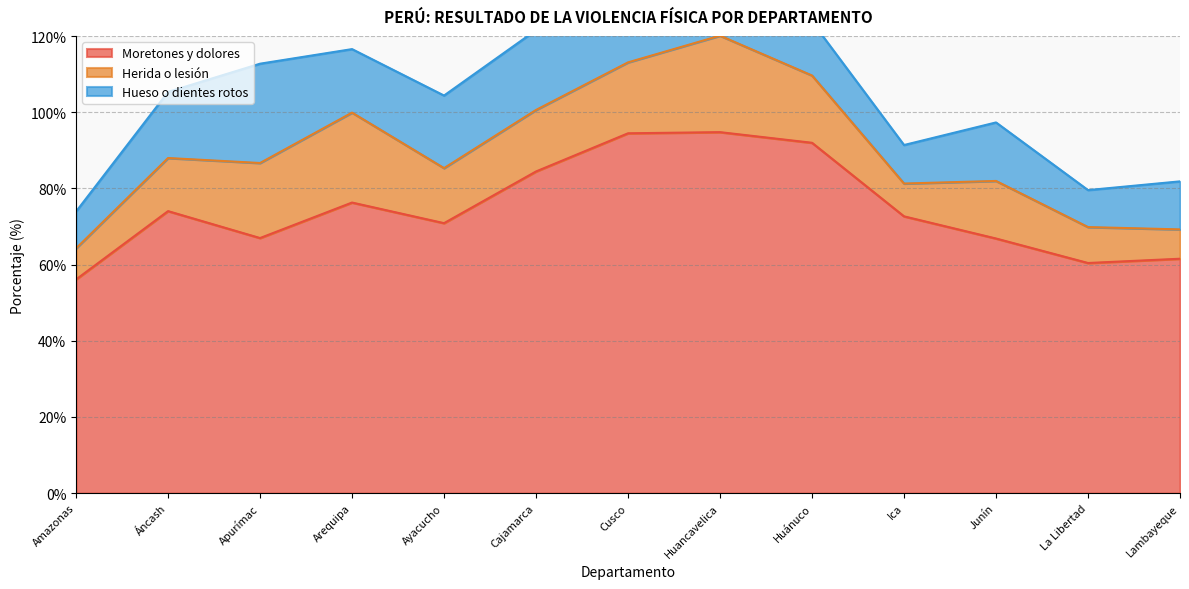

What is the label of the 9th point from the left?

Huánuco